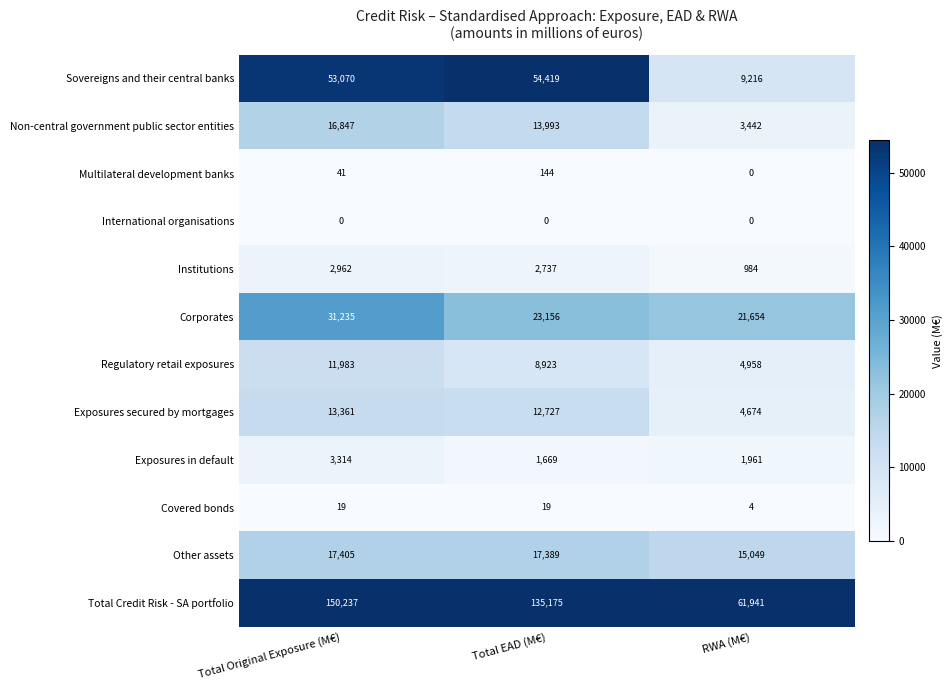

At Total EAD (M€), list the series in order from largest to smallest.

Total Credit Risk - SA portfolio, Sovereigns and their central banks, Corporates, Other assets, Non-central government public sector entities, Exposures secured by mortgages, Regulatory retail exposures, Institutions, Exposures in default, Multilateral development banks, Covered bonds, International organisations